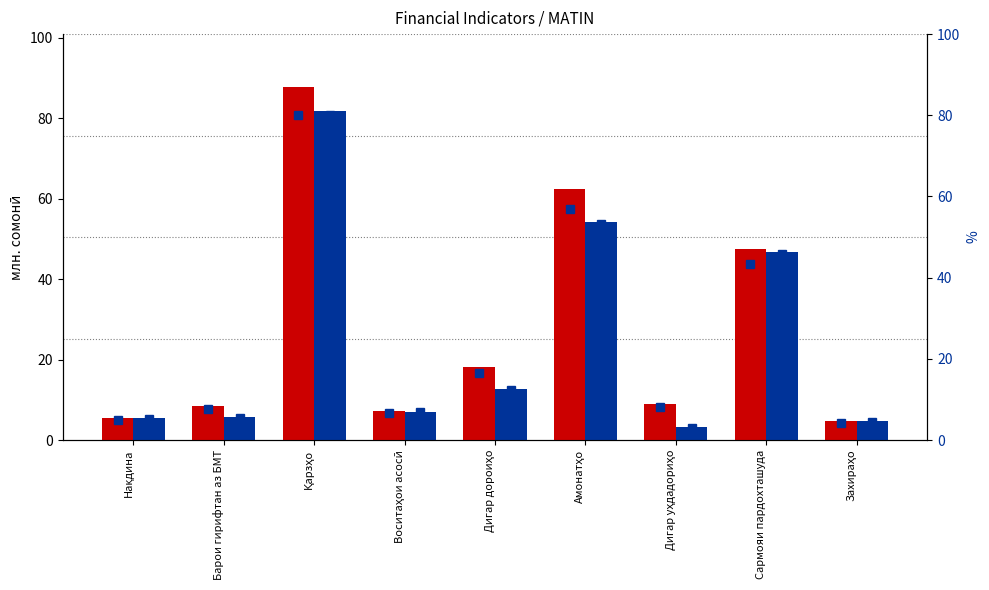

What are all the series names shown in the legend?

2020-12-31, 2021-12-31